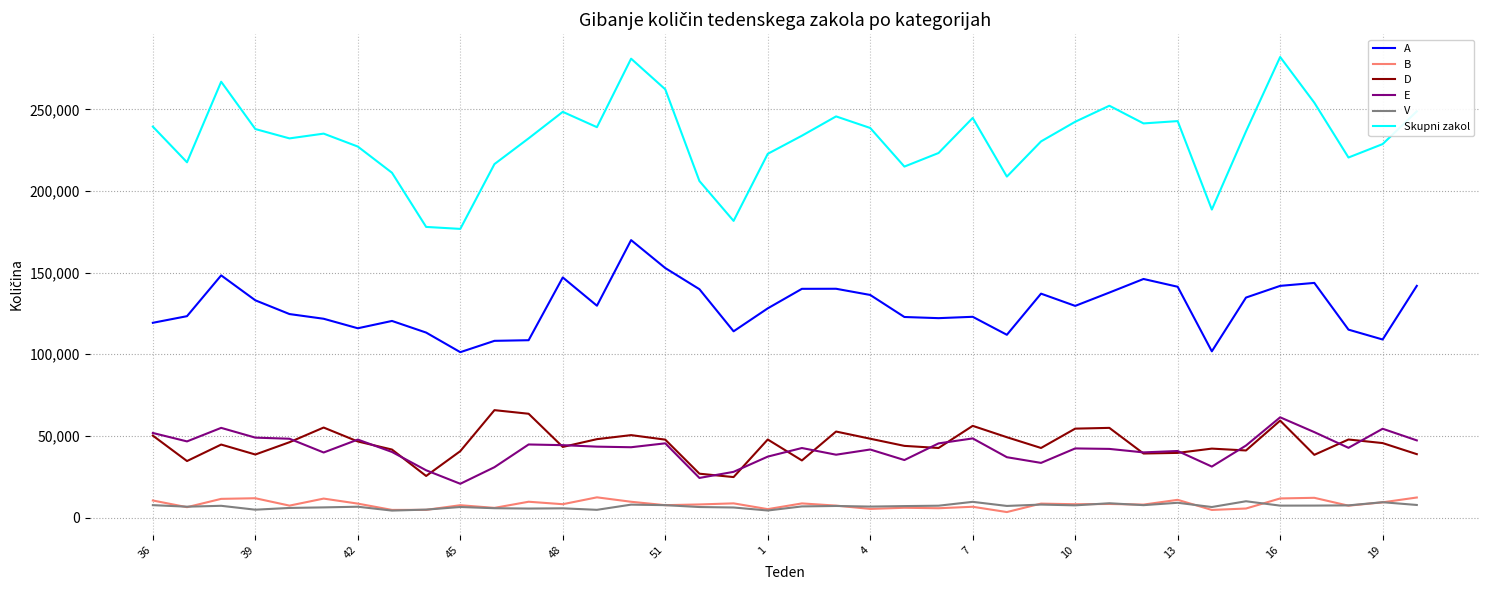

True or false: V and Skupni zakol intersect in this chart.

False